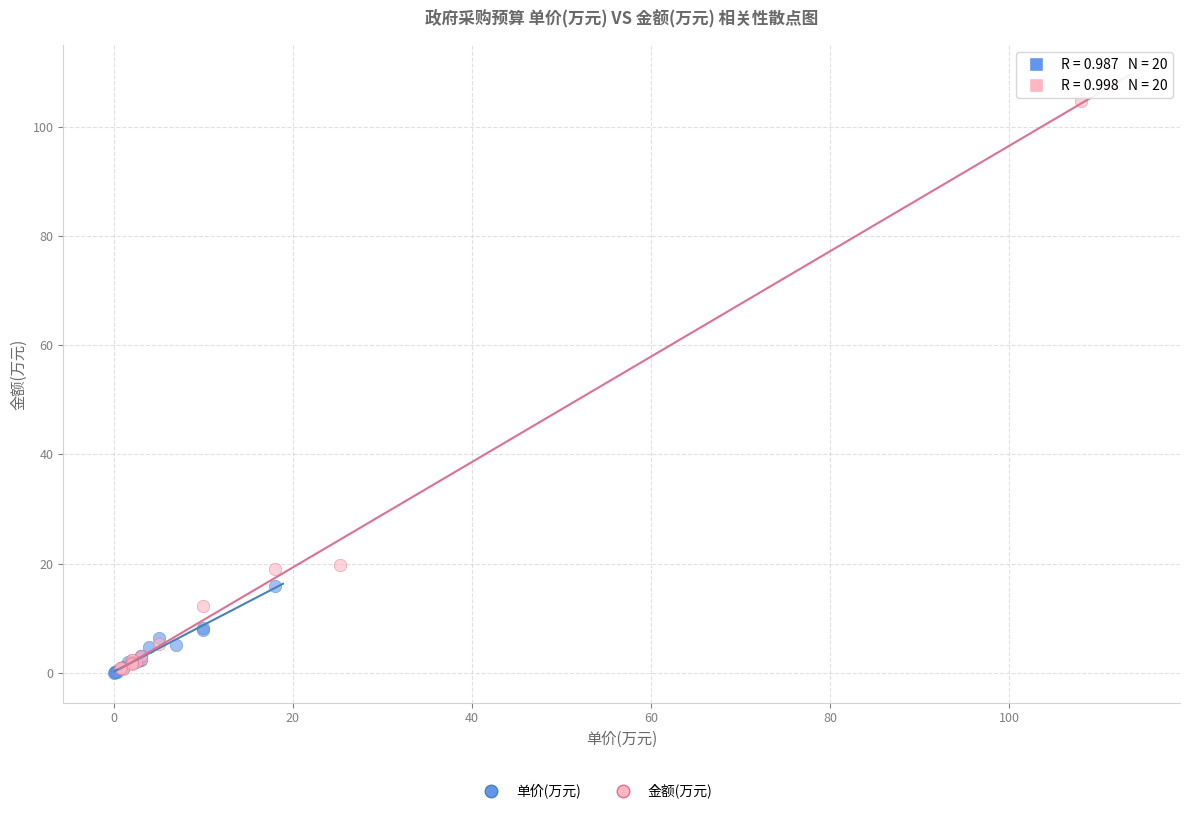

Which series contains the highest Y value?

金额(万元)